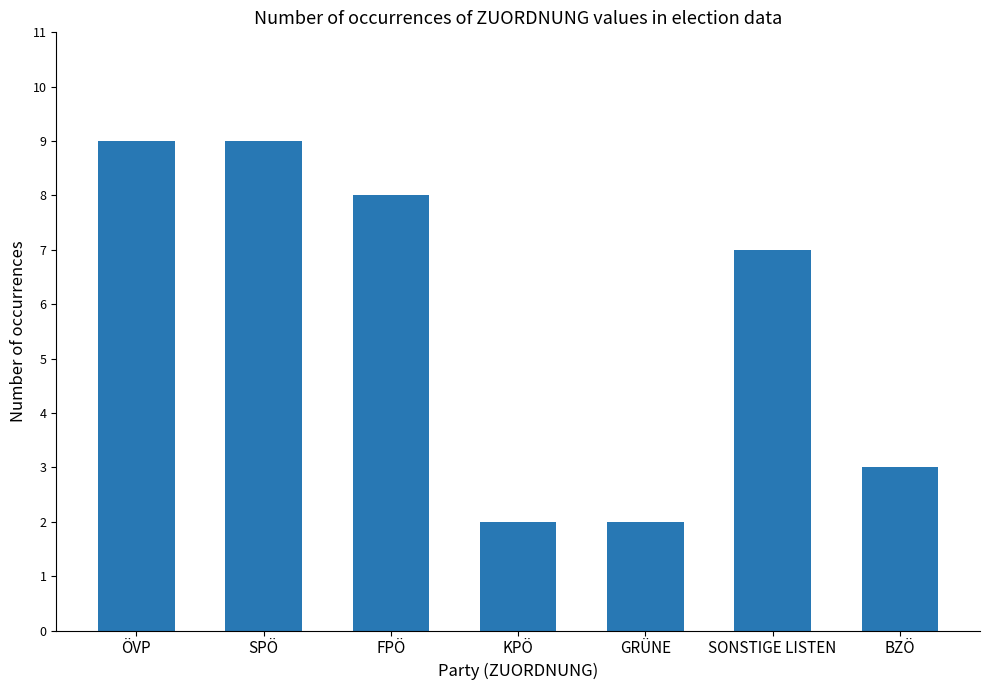

What is the difference between the values at GRÜNE and BZÖ?

1